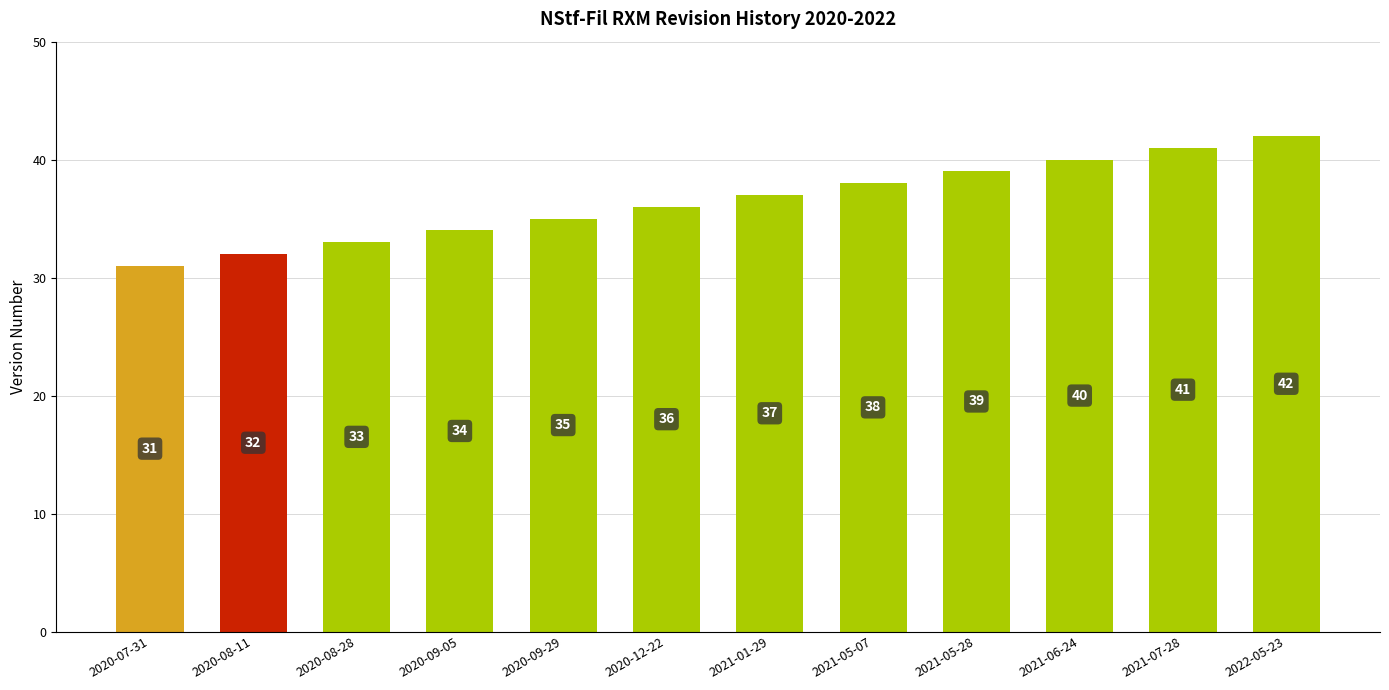

What is the sum of all values?

438